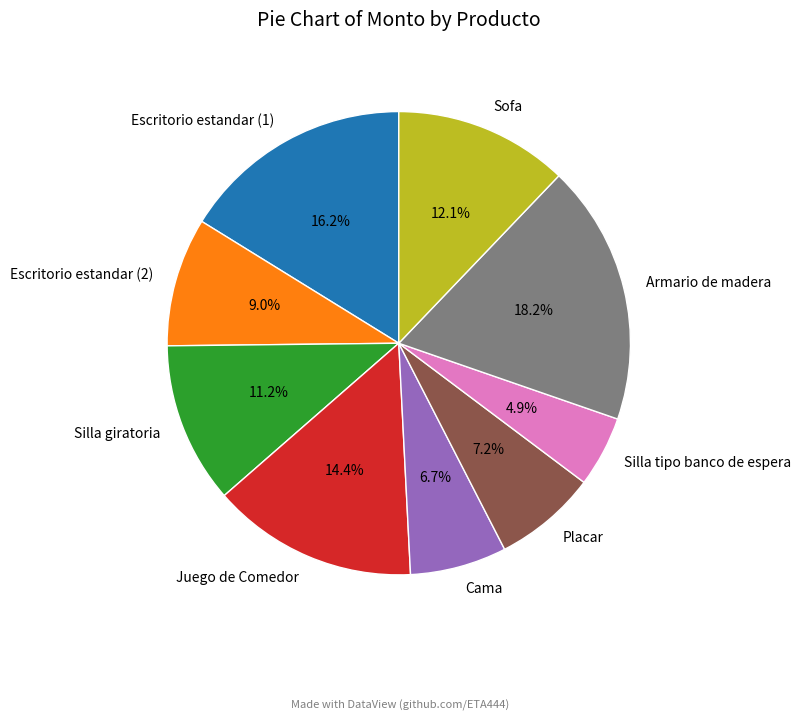

To the nearest percent, what percentage of the pie is Sofa?

12%